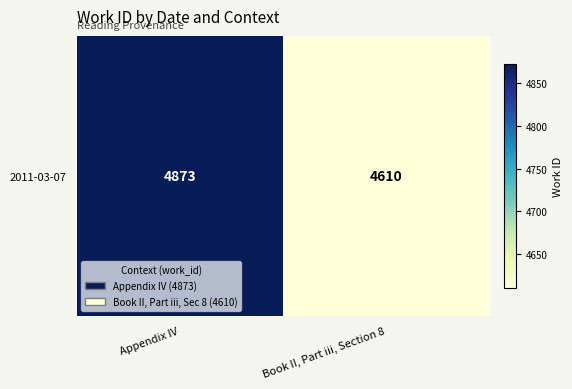

What is the average value?

4742